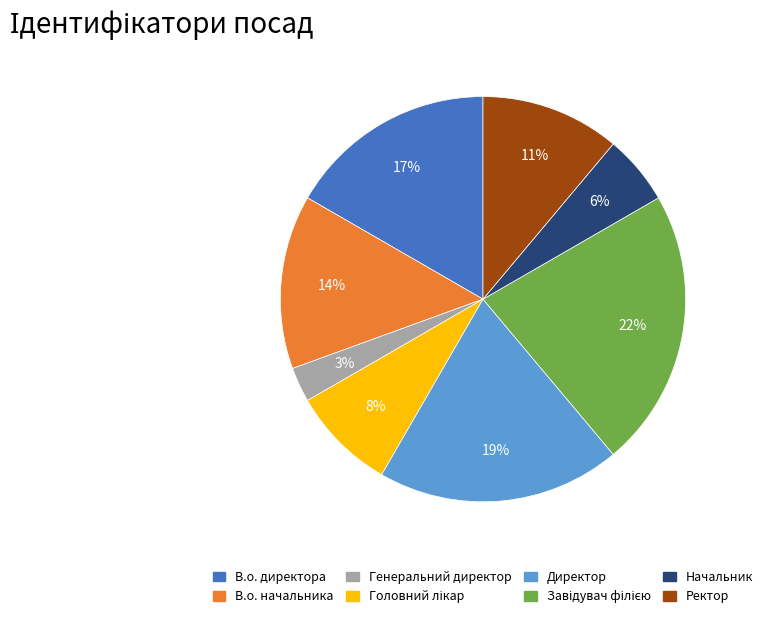

How many segments does this pie chart have?

8